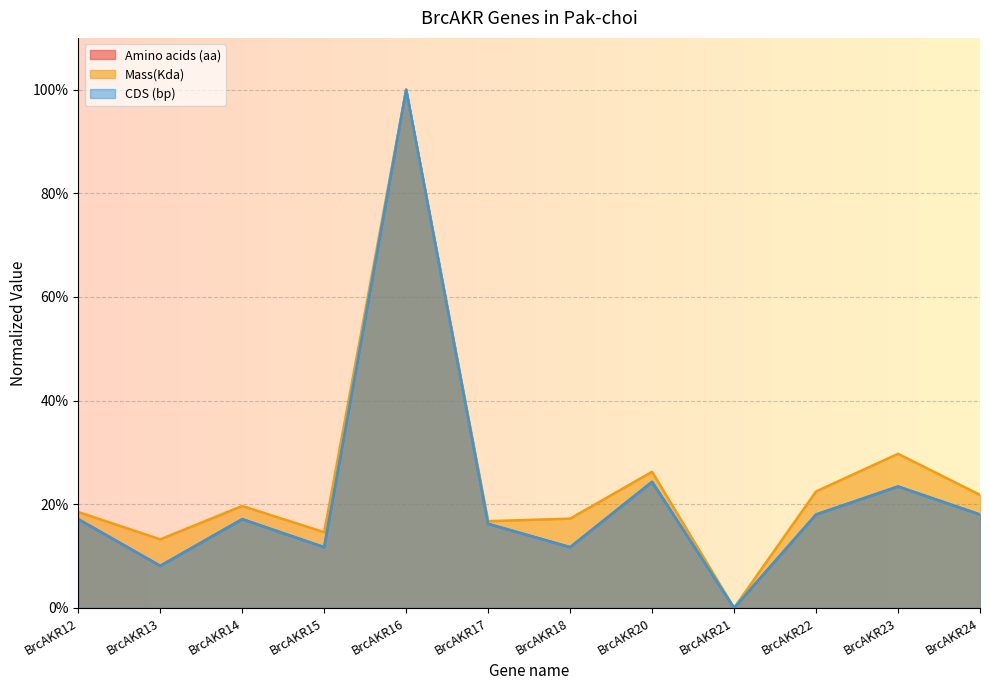

At which label is CDS (bp) closest to 50?

BrcAKR20